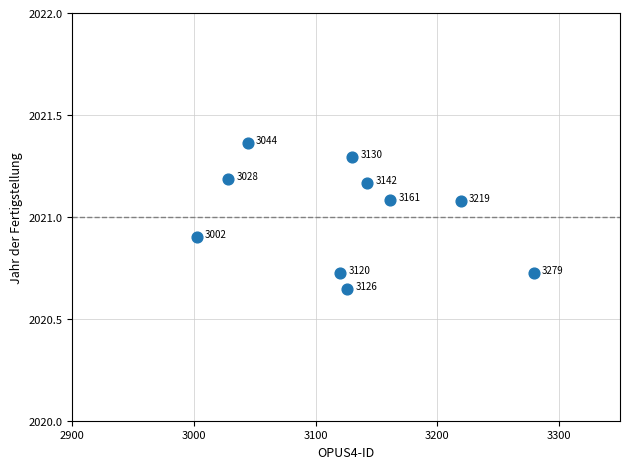

What is the average Y value?

2021.0